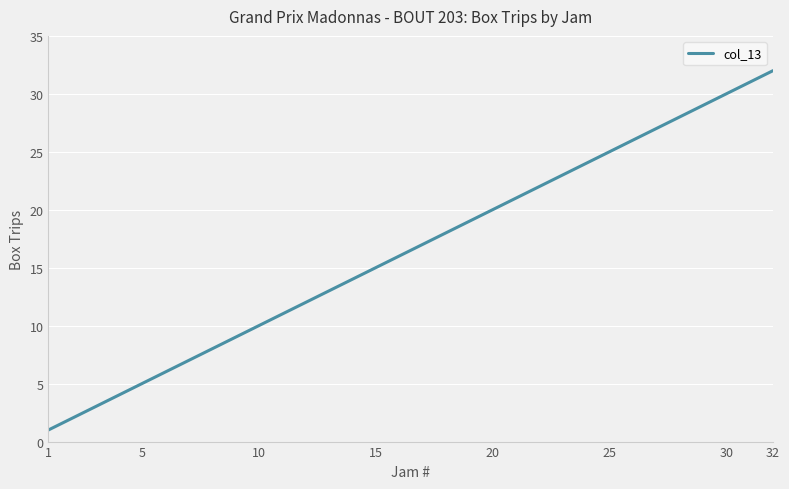

What is the difference between the second highest and minimum values?

30